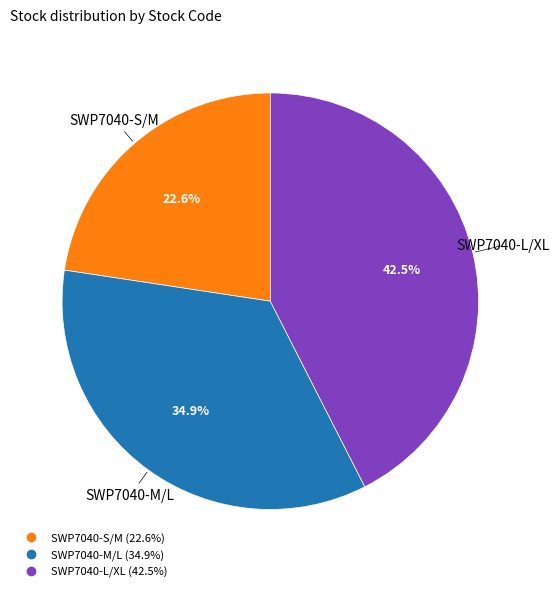

Rank the categories by value from highest to lowest.

SWP7040-L/XL, SWP7040-M/L, SWP7040-S/M